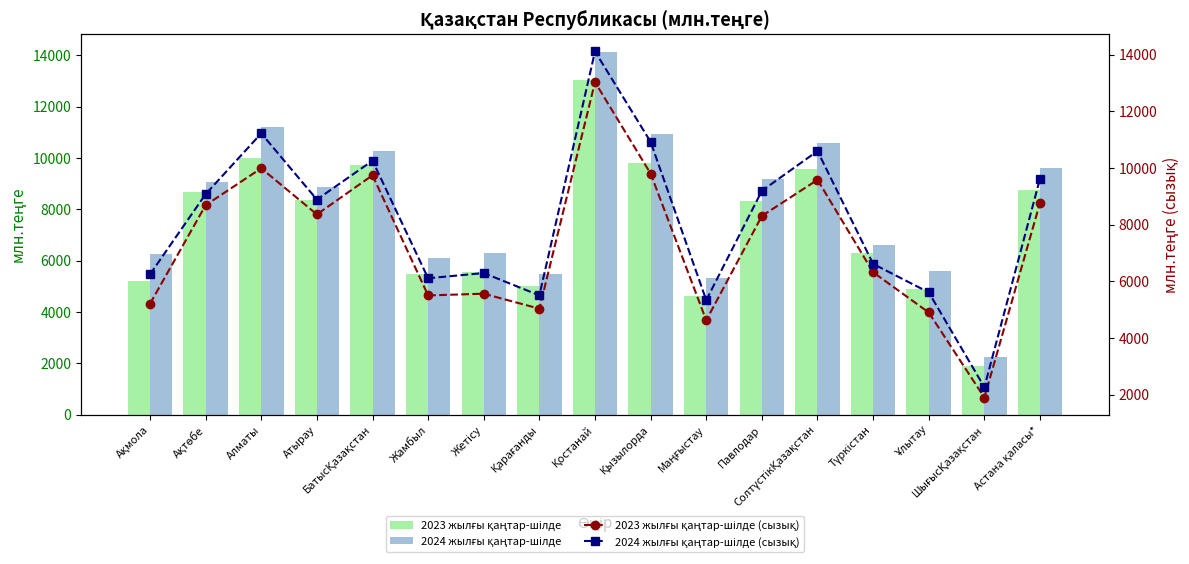

What position from the left is Жетісу?

7